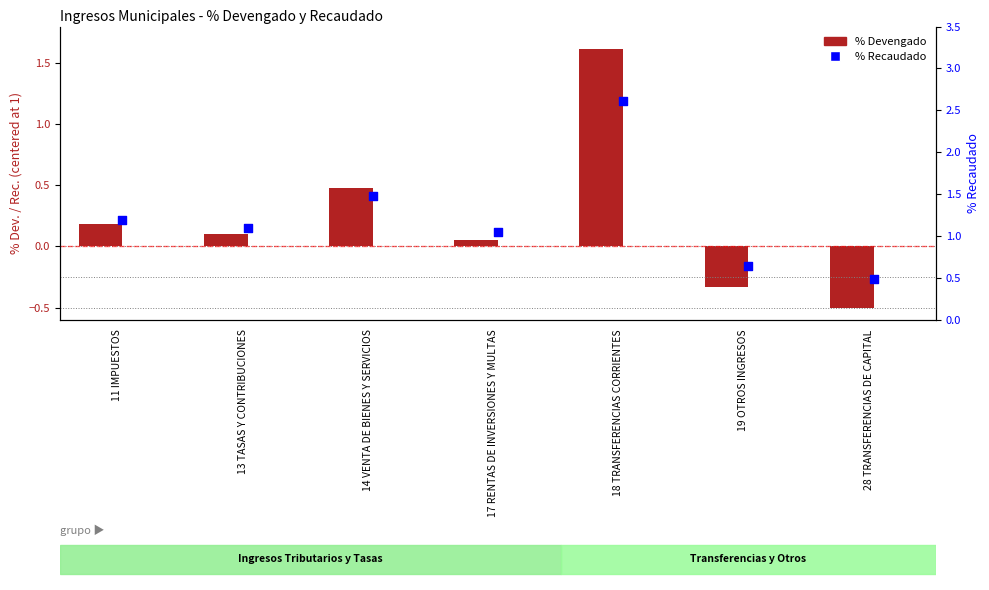

At which category is the sum across all series the highest?

18 TRANSFERENCIAS CORRIENTES